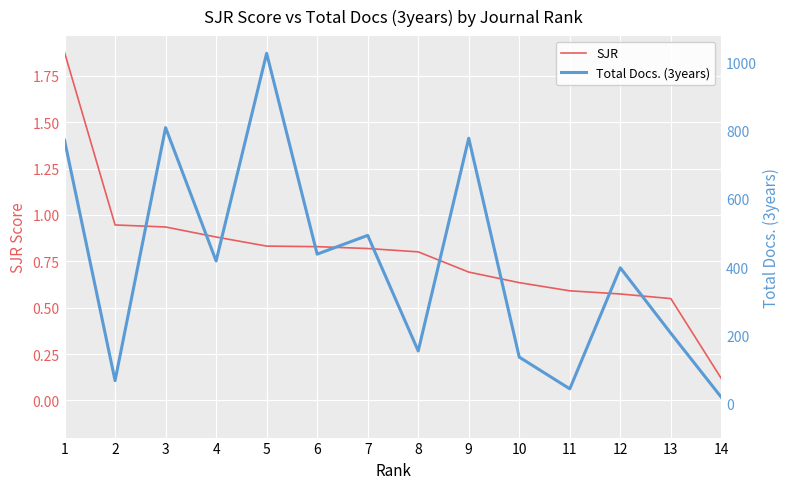

What is the difference between the Total Docs. (3years) values at 4 and 10?

282.0